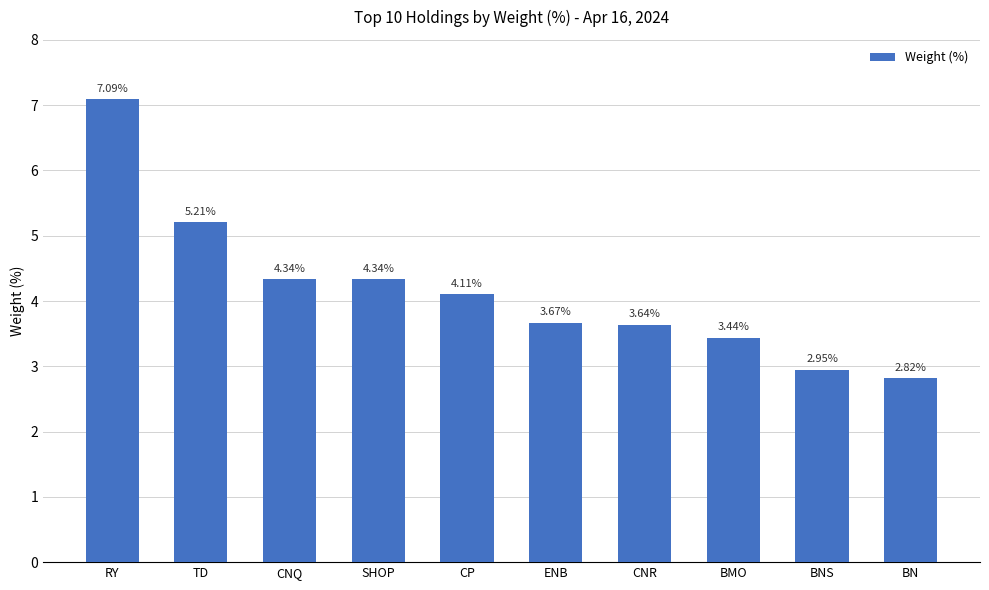

Which label corresponds to the largest value in the chart?

RY